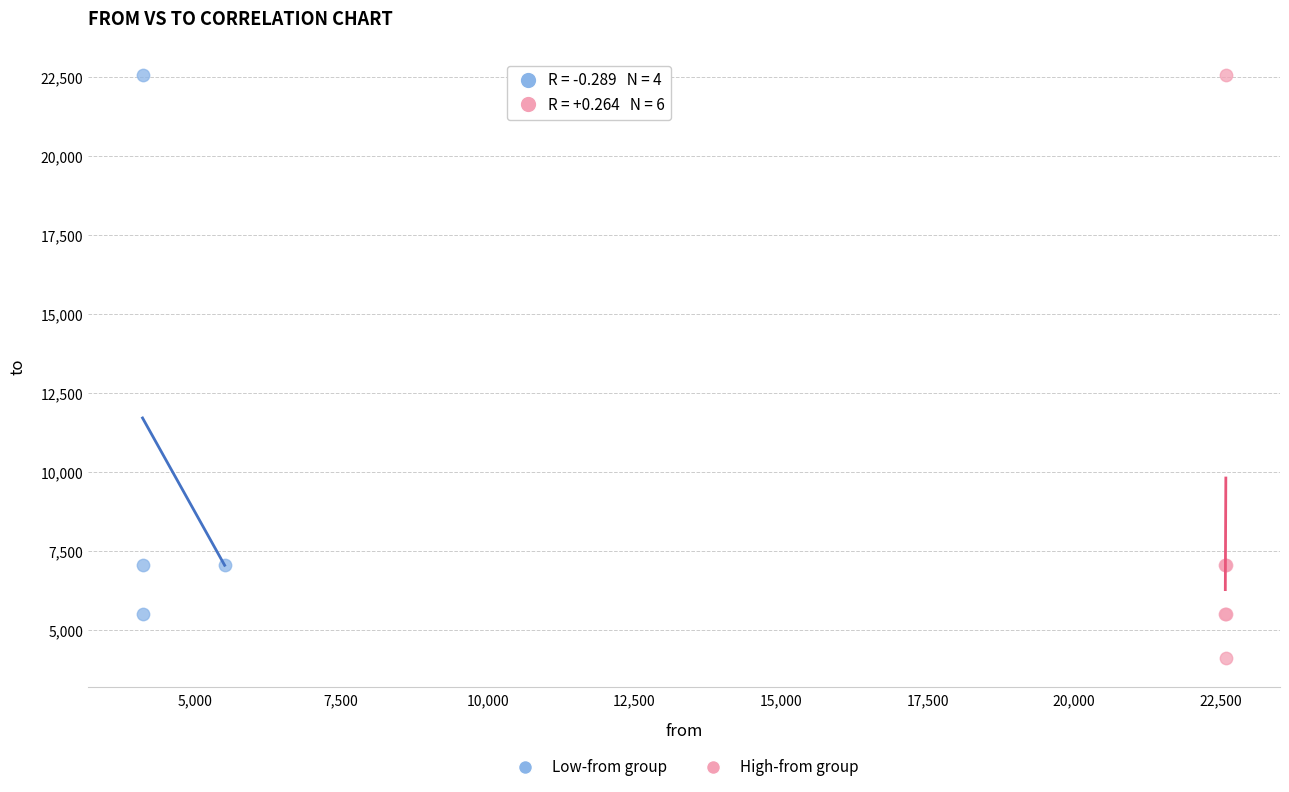

Which series contains the lowest Y value?

High-from group